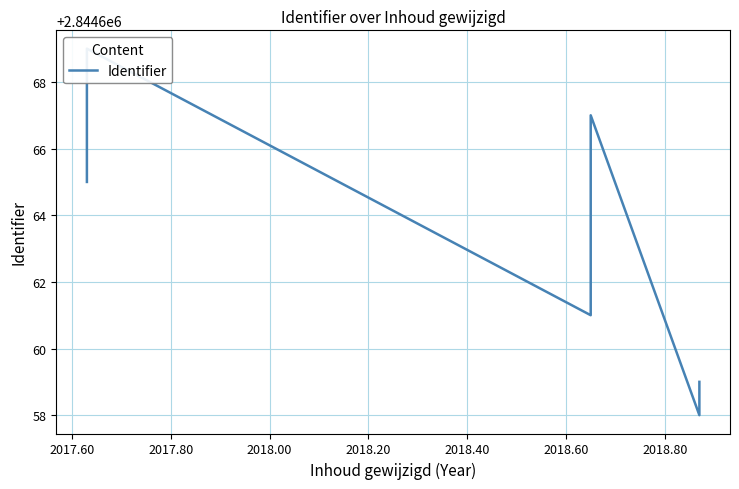

How many lines are shown in the chart?

1